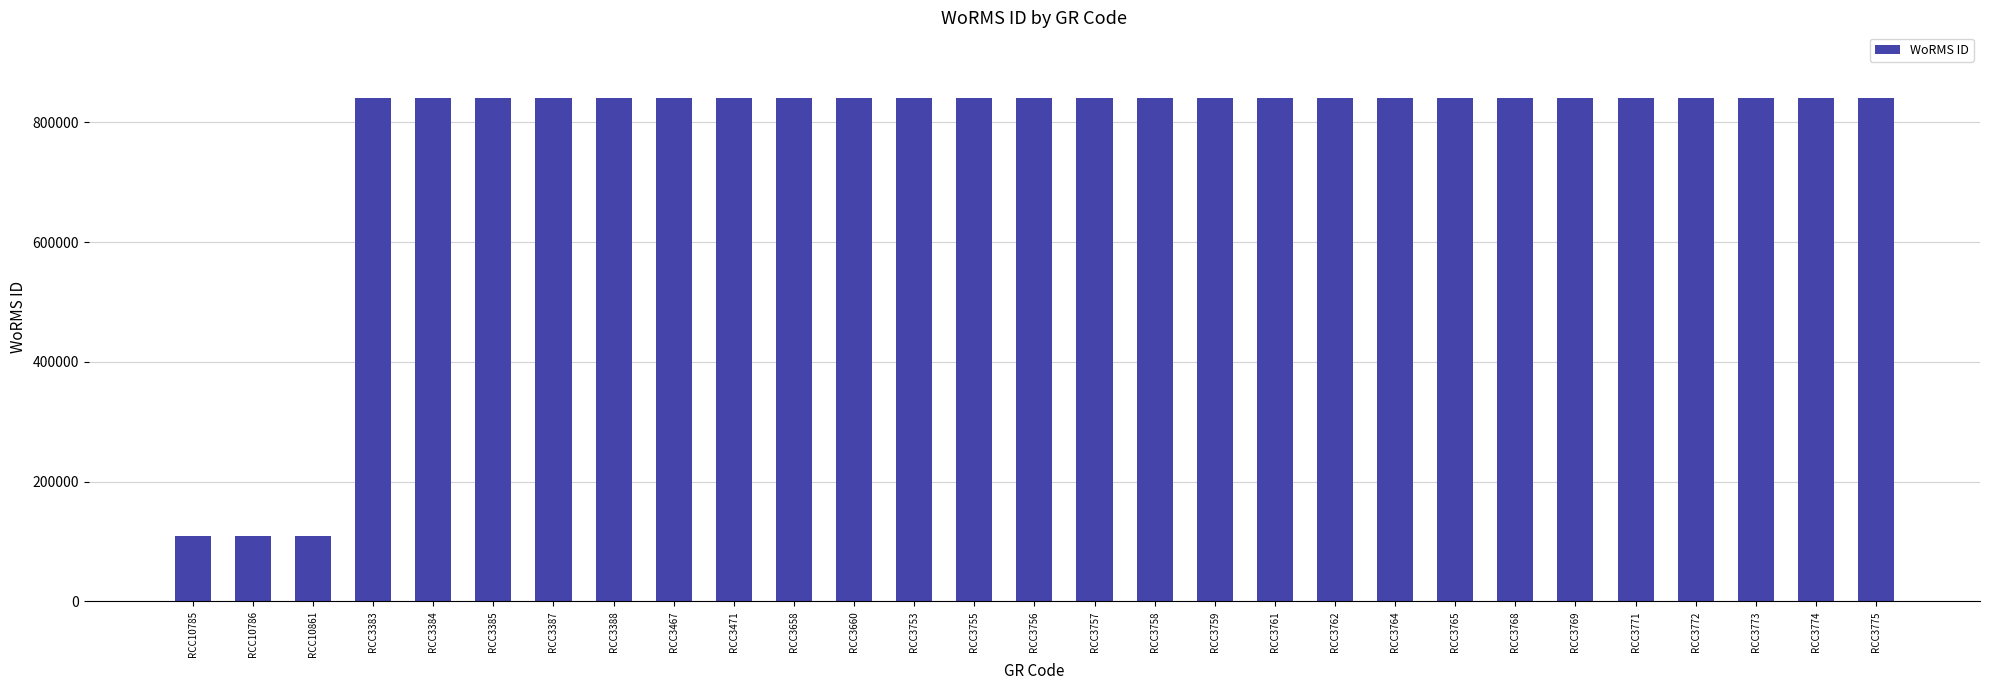

What is the minimum value shown in the chart?

109558